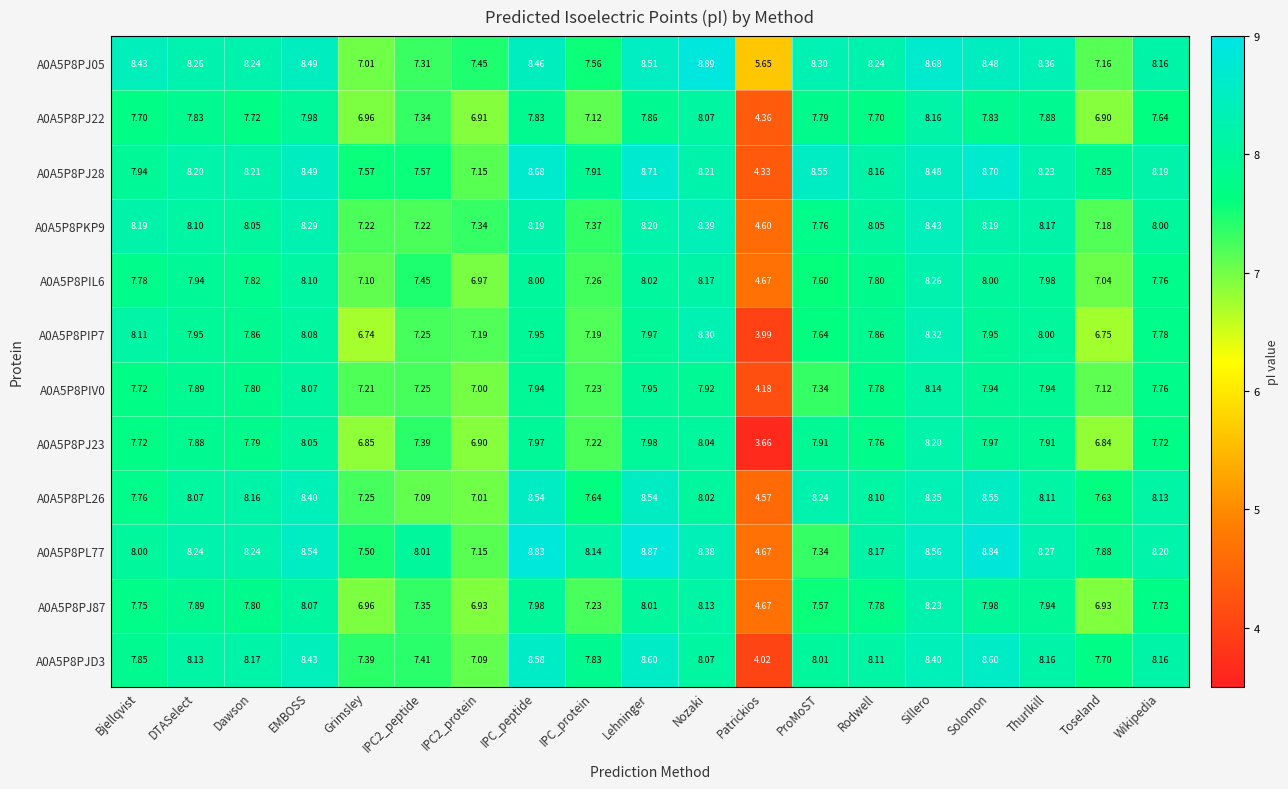

Which series has the largest total across all categories?

A0A5P8PL77